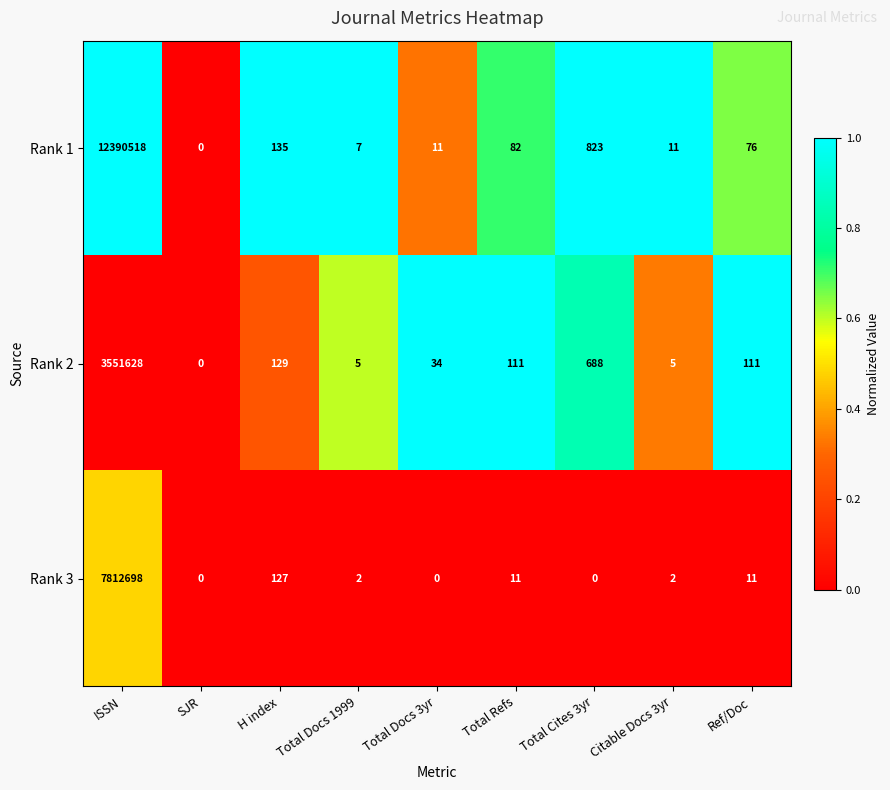

Reading right to left, list all the values displayed in this chart.

Rank 1: Ref/Doc=76	Citable Docs 3yr=11	Total Cites 3yr=823	Total Refs=82	Total Docs 3yr=11	Total Docs 1999=7	H index=135	SJR=0	ISSN=12390518
Rank 2: Ref/Doc=111	Citable Docs 3yr=5	Total Cites 3yr=688	Total Refs=111	Total Docs 3yr=34	Total Docs 1999=5	H index=129	SJR=0	ISSN=3551628
Rank 3: Ref/Doc=11	Citable Docs 3yr=2	Total Cites 3yr=0	Total Refs=11	Total Docs 3yr=0	Total Docs 1999=2	H index=127	SJR=0	ISSN=7812698